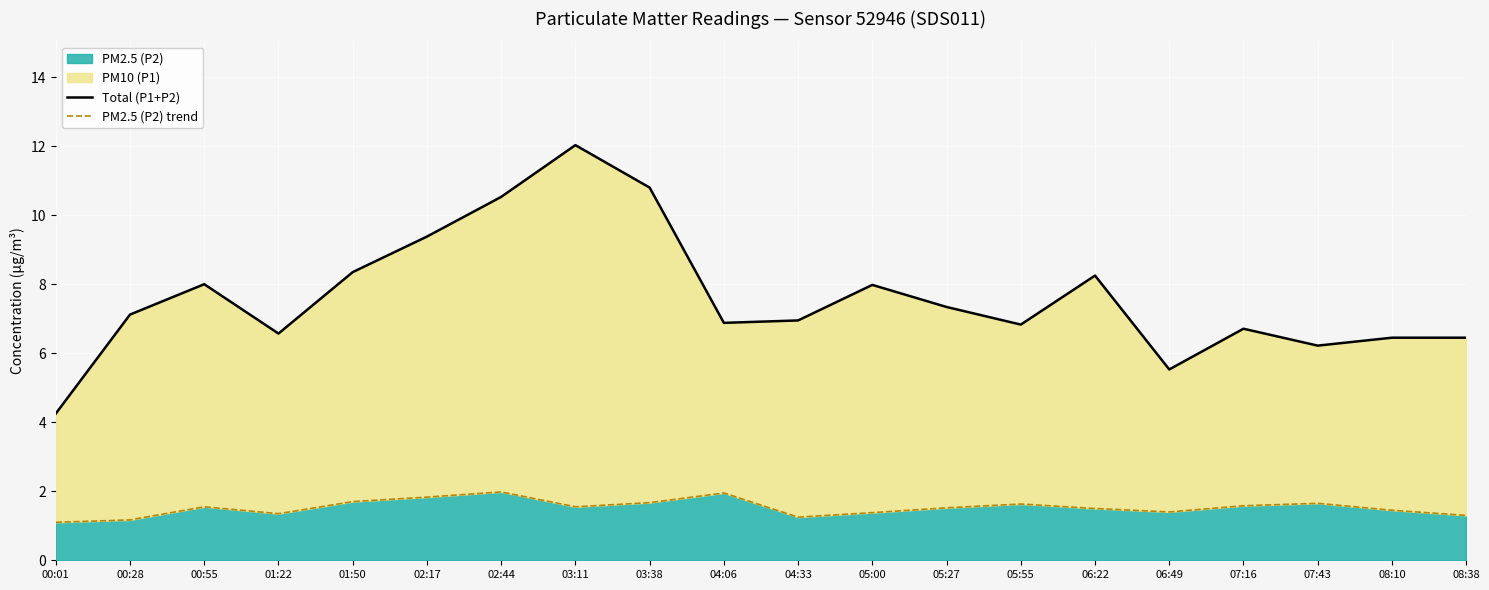

What is the difference between the PM2.5 (P2) trend values at 05:00 and 04:33?

0.1